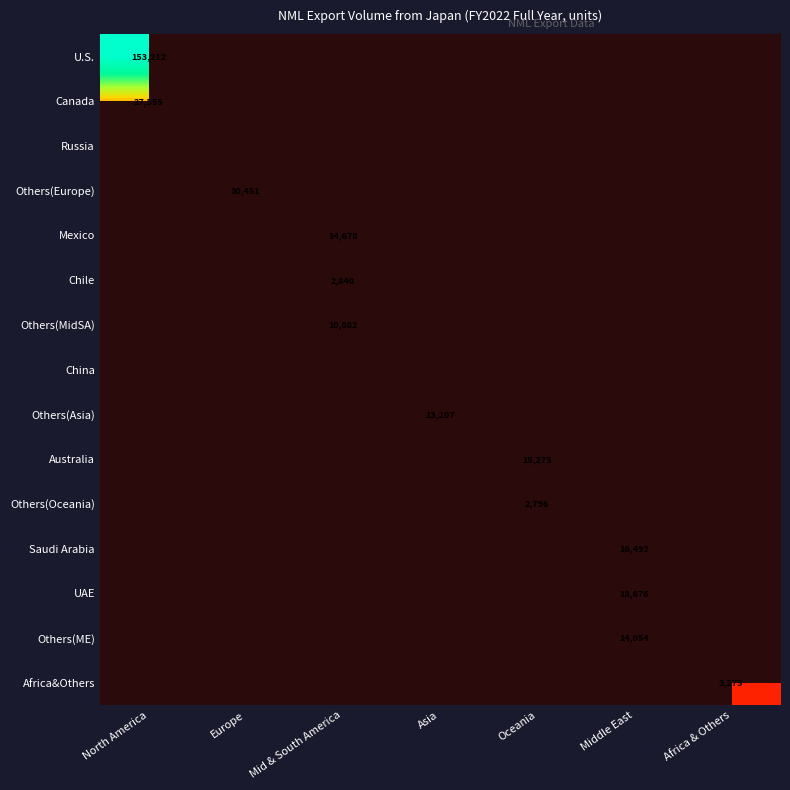

Is it true that Others(MidSA) equals 10882 at Mid & South America?

True